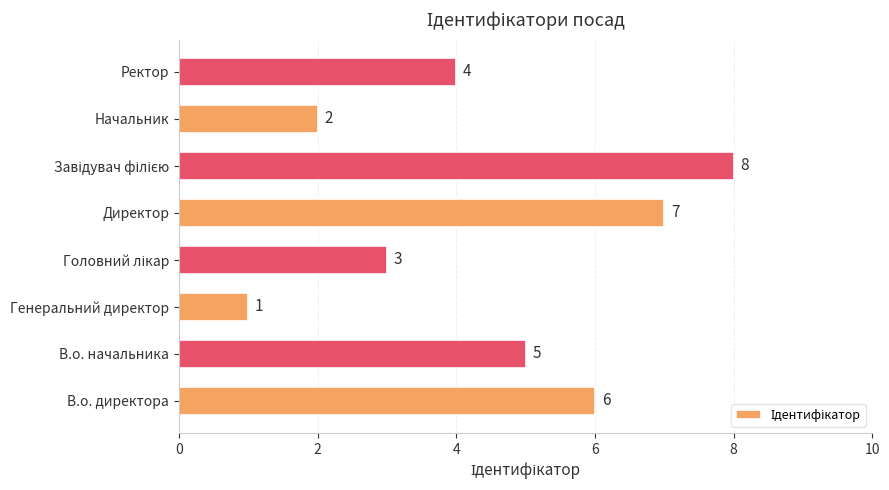

At which label is the value closest to 4?

Ректор